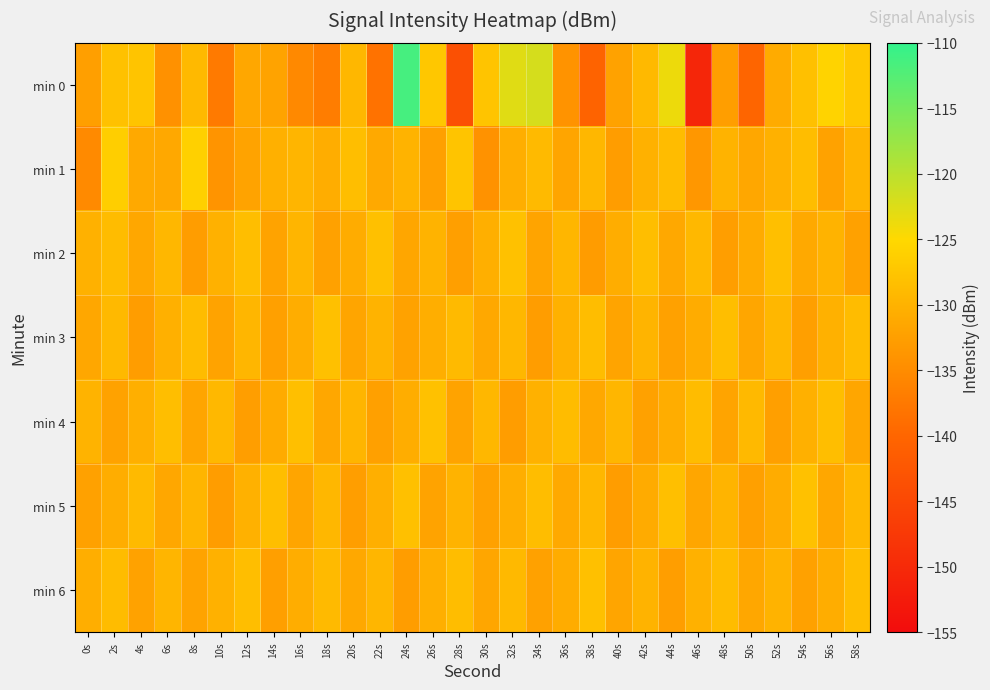

Rank the series at 56s from highest to lowest value.

min 0, min 4, min 2, min 3, min 6, min 5, min 1